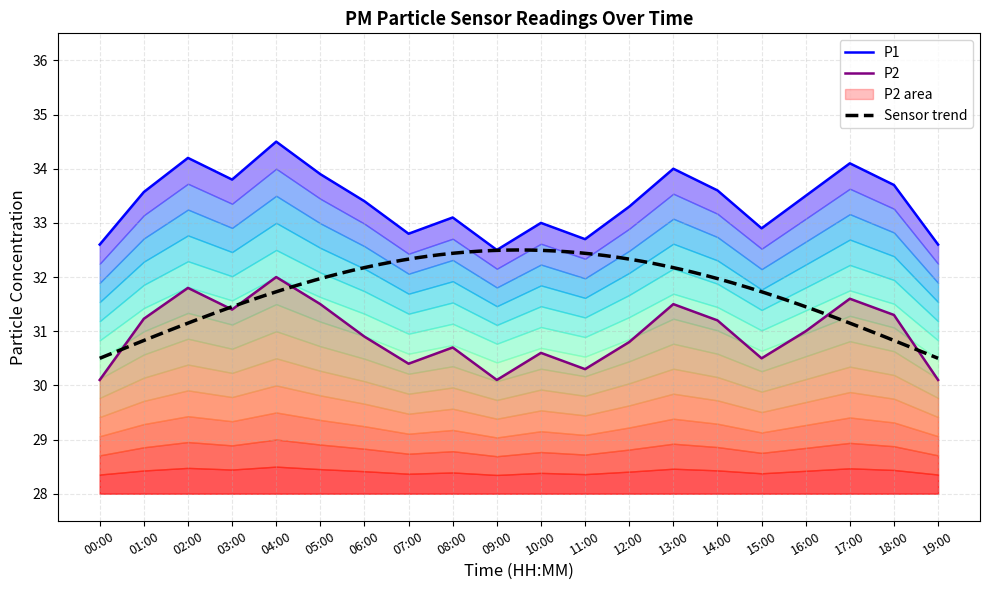

What is the approximate value of P2 at 09:00?

30.1